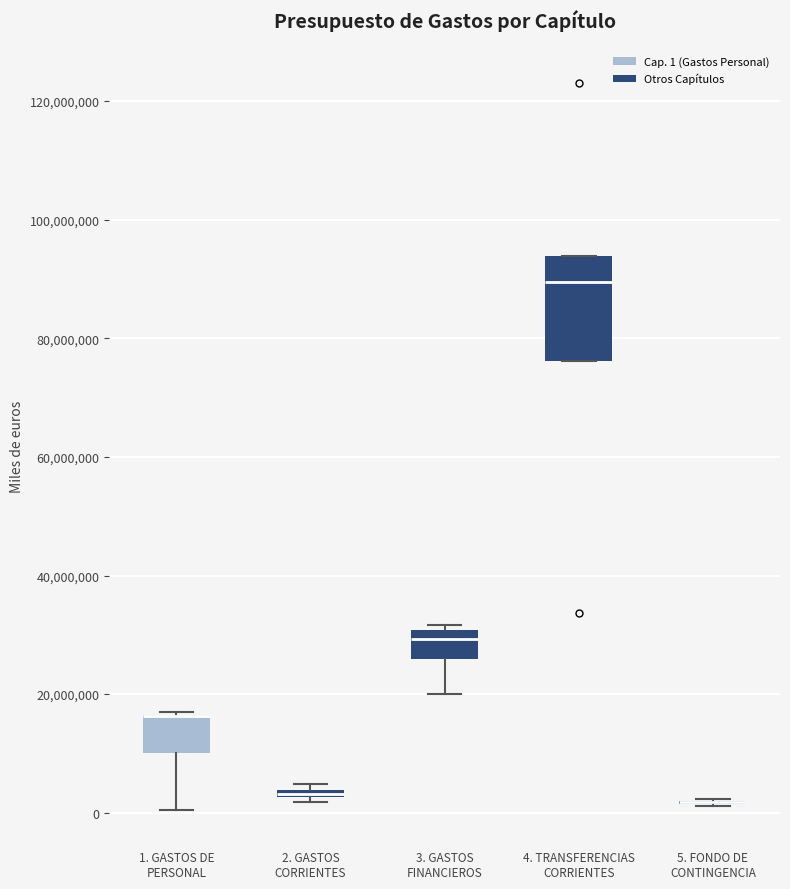

Comparing the boxes themselves (not the whiskers), which one is the tallest?

4. TRANSFERENCIAS CORRIENTES